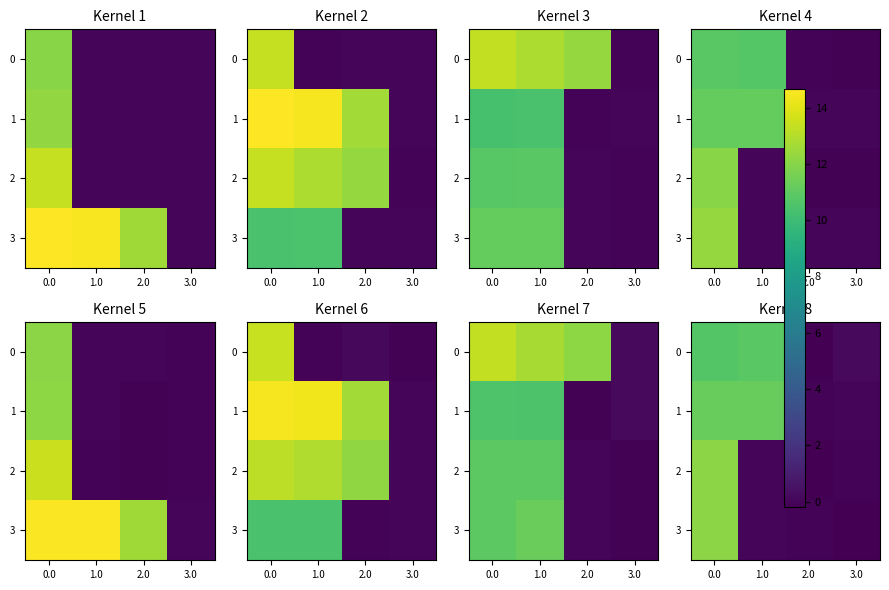

How many data points does each series have?

4